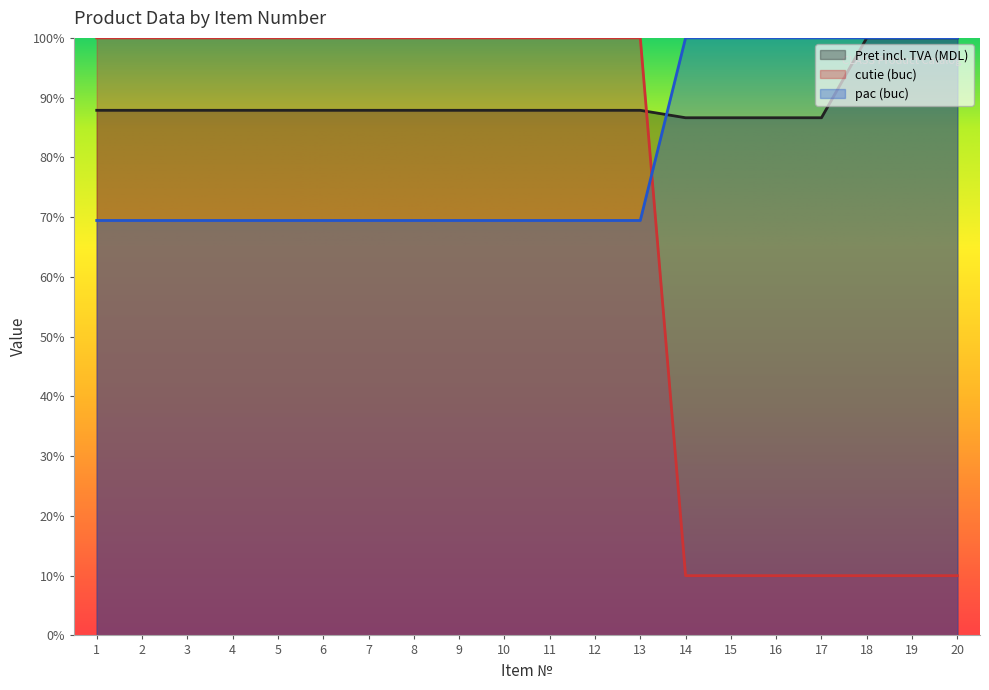

What is the sum of all pac (buc) values?

1602.8